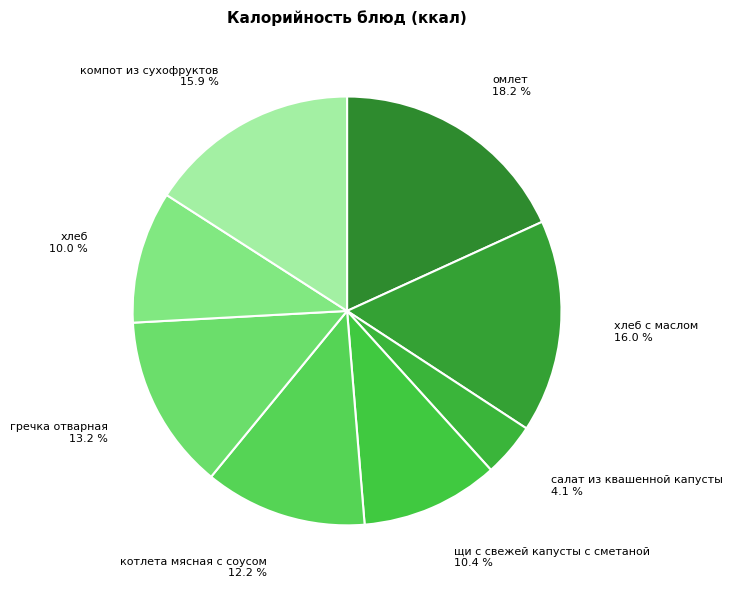

Which has a higher value, гречка отварная or котлета мясная с соусом?

гречка отварная